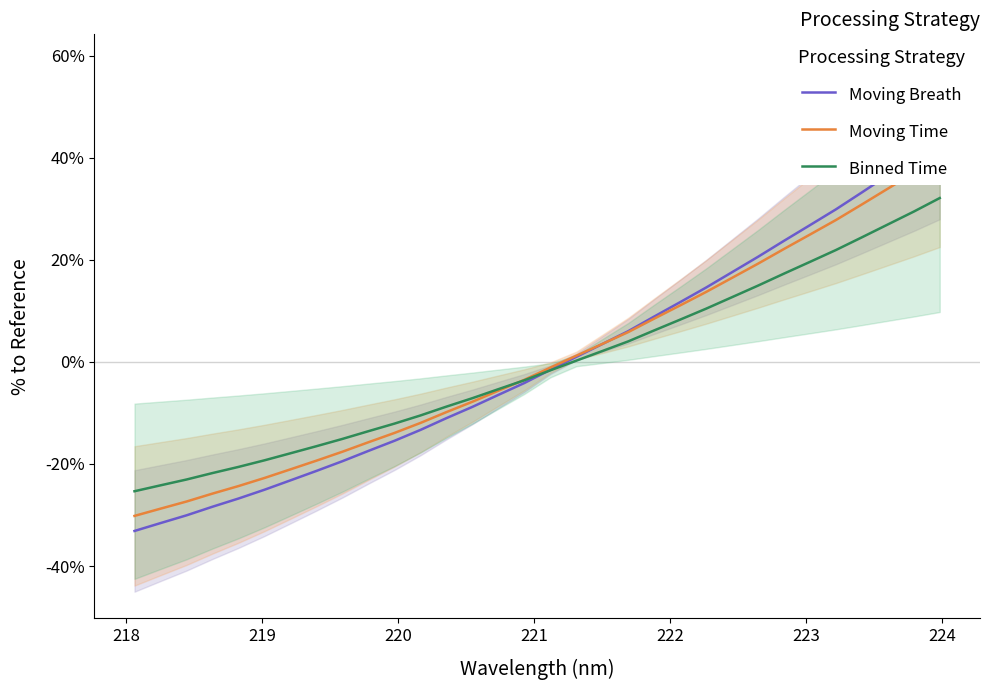

How many intersections are there between Binned Time and Moving Time?

1